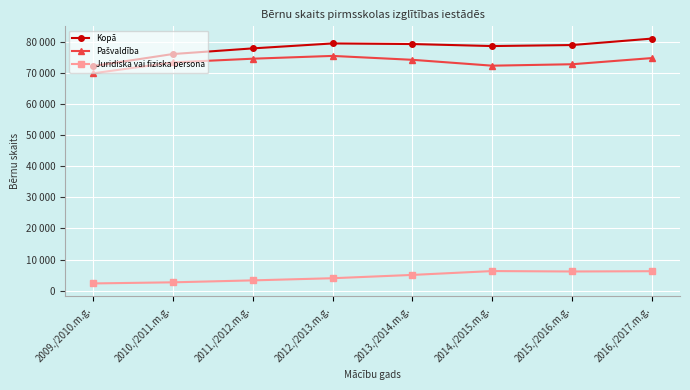

List the labels in order of Juridiska vai fiziska persona value, largest first.

2014./2015.m.g., 2016./2017.m.g., 2015./2016.m.g., 2013./2014.m.g., 2012./2013.m.g., 2011./2012.m.g., 2010./2011.m.g., 2009./2010.m.g.